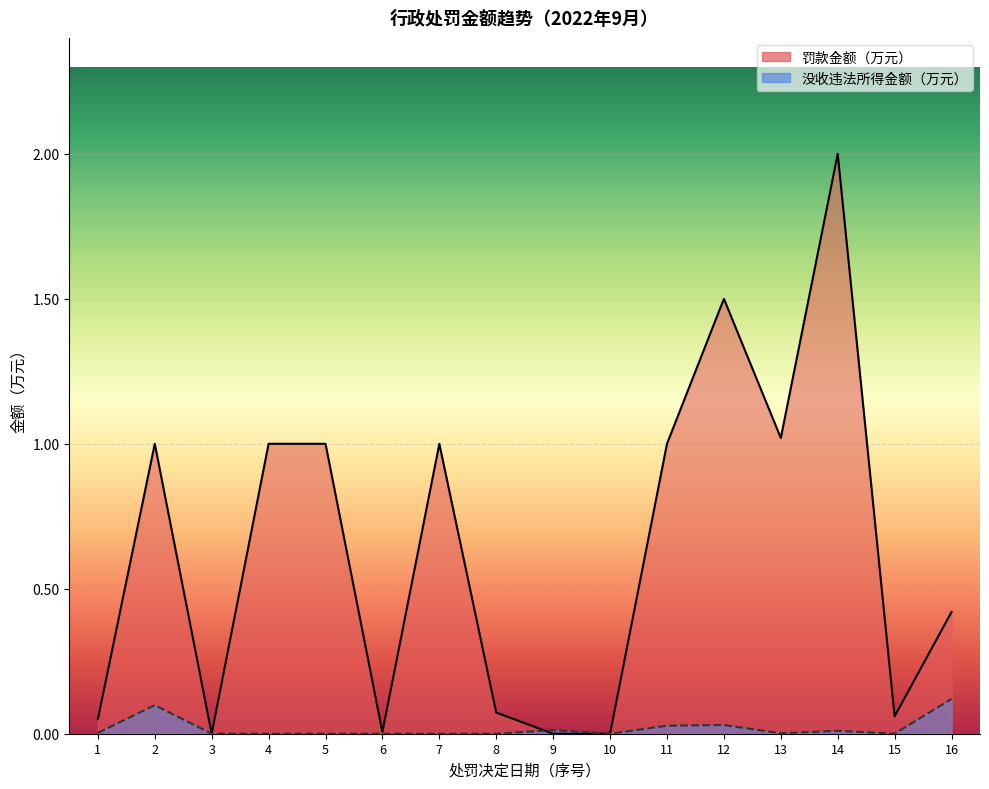

At how many categories does at least one series exceed 1?

3